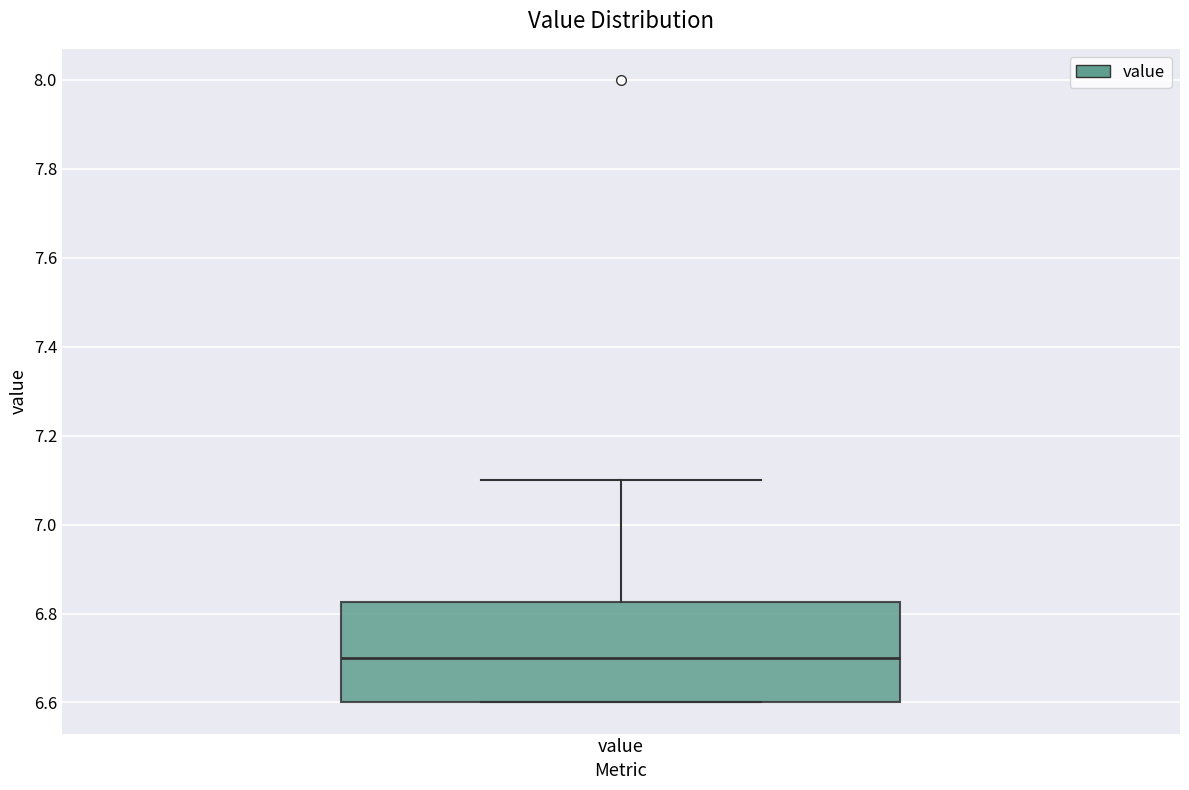

Read this box plot against the y-axis: the position of the median line, the range covered by the box, and the ends of both whiskers. The values are not printed on the chart, so give them approximately, as read against the axis.

median 6.70, box 6.60 to 6.82, whiskers 6.60 to 7.10